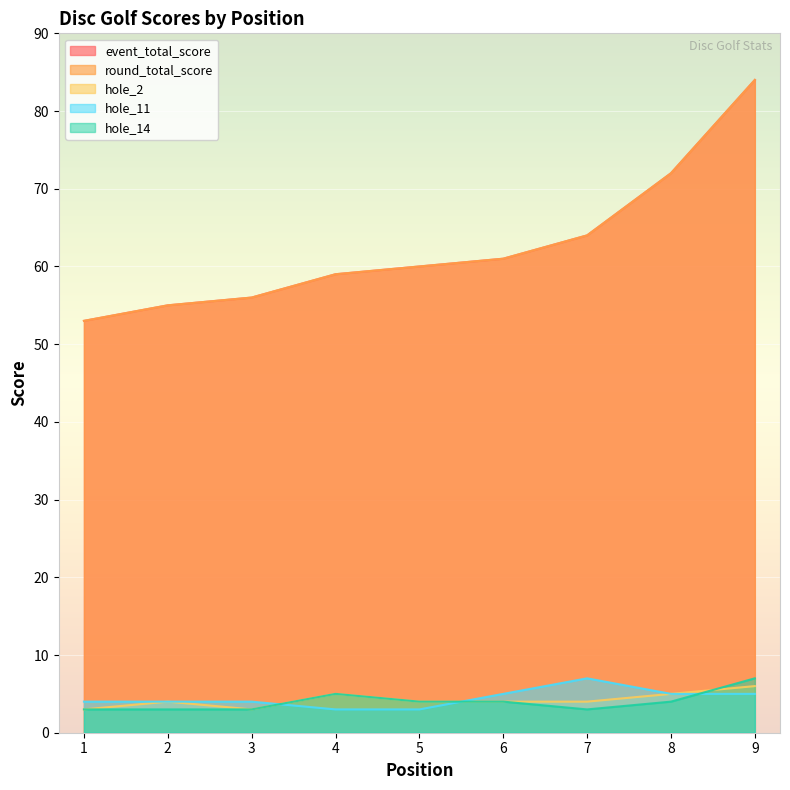

Is it true that hole_2 equals 1 at 1?

False